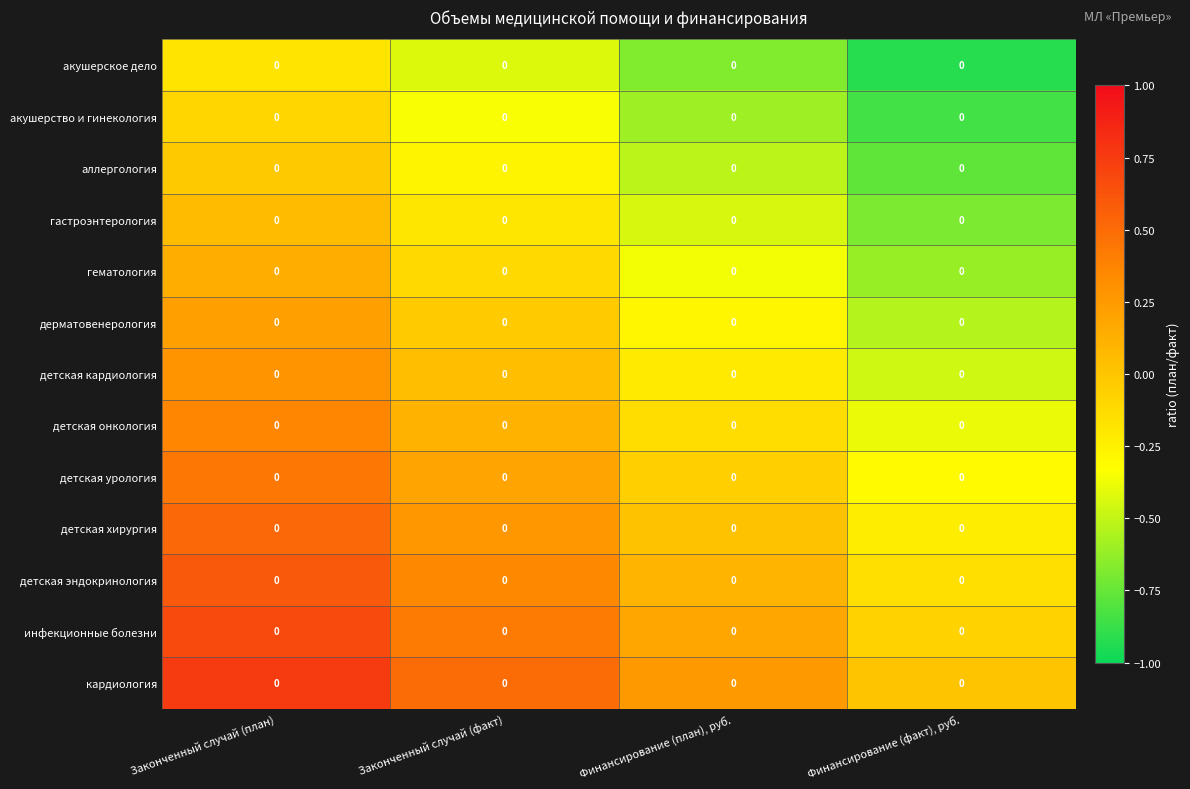

List the series in order of their peak value, highest first.

кардиология, инфекционные болезни, детская эндокринология, детская хирургия, детская урология, детская онкология, детская кардиология, дерматовенерология, гематология, гастроэнтерология, аллергология, акушерство и гинекология, акушерское дело